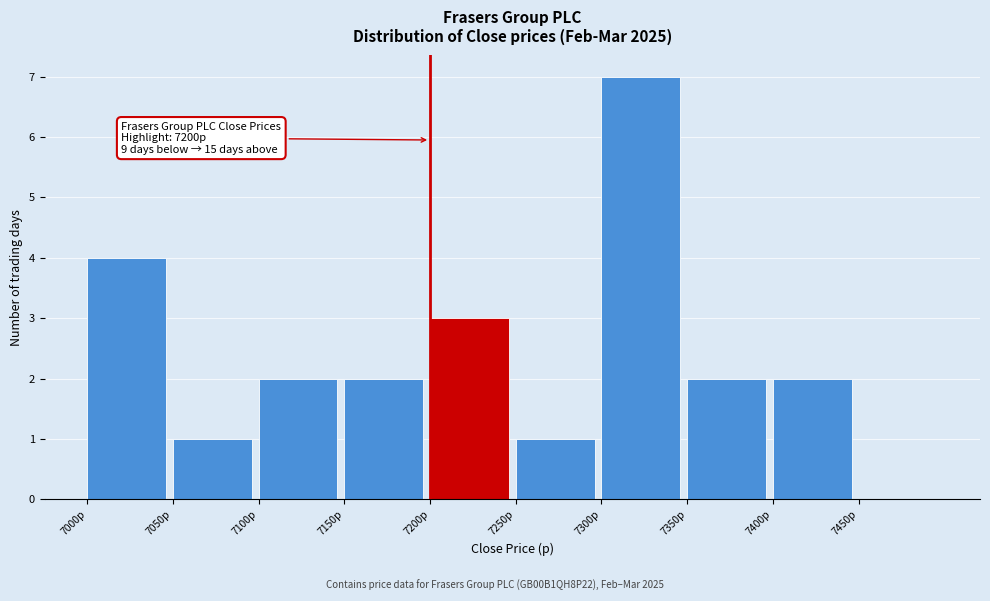

Over which range of the x-axis is the bar tallest?

7300 to 7350